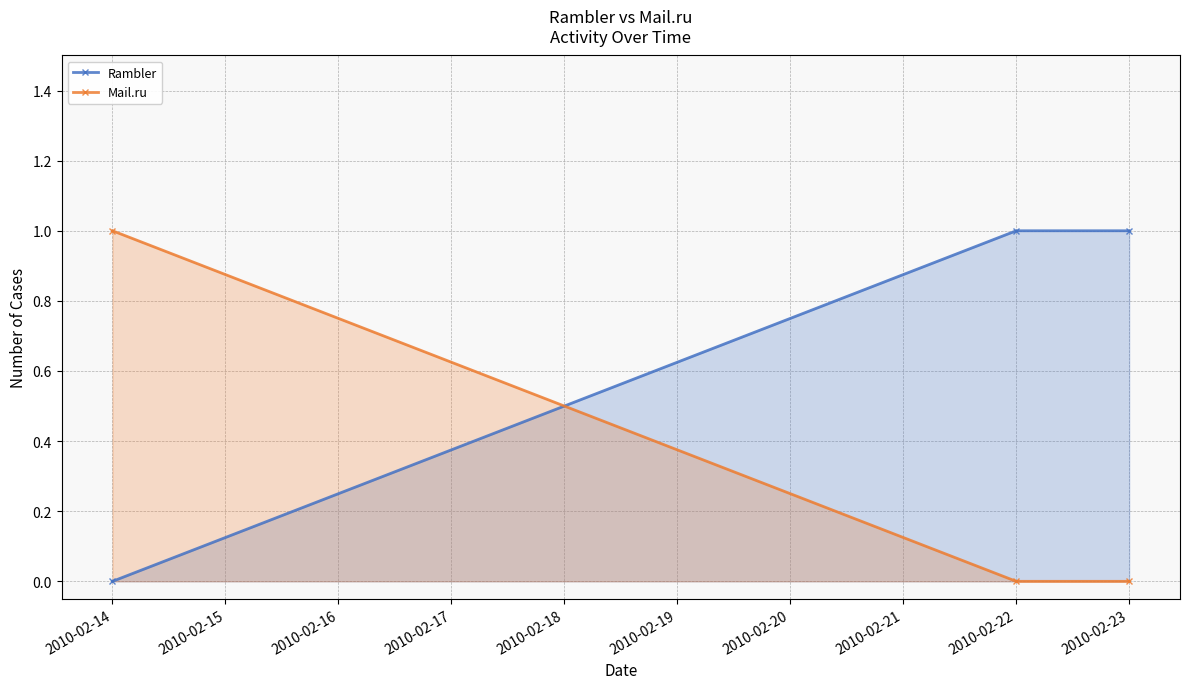

Reading right to left, transcribe all the data shown in this chart.

Rambler: 1	1	0
Mail.ru: 0	0	1